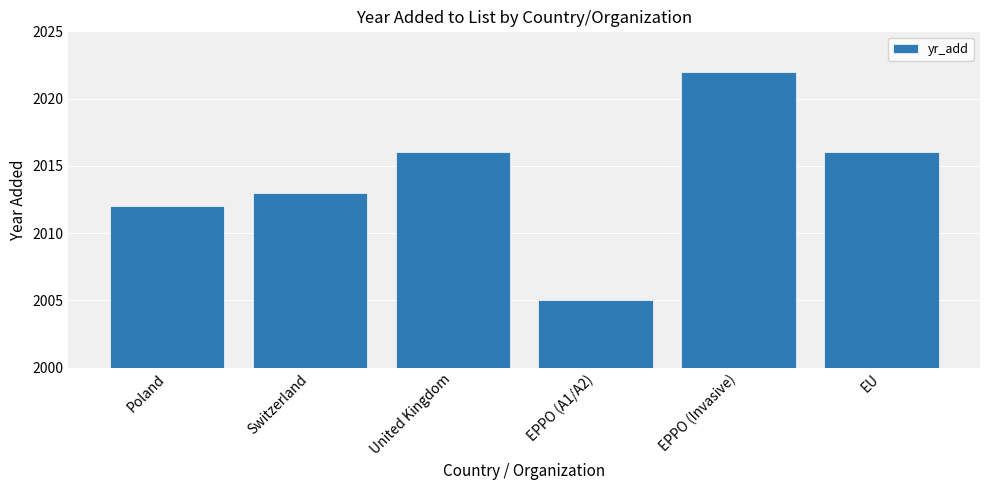

What is the change in value from Poland to EU?

+4